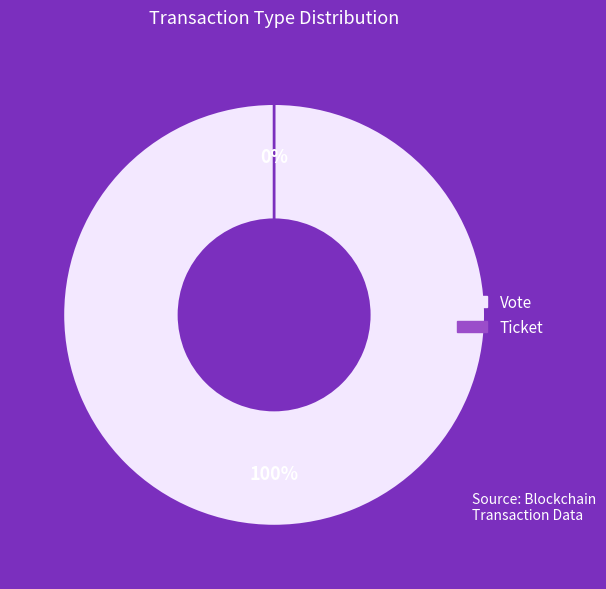

To the nearest percent, what is the difference between the Vote and Ticket slice percentages?

100%